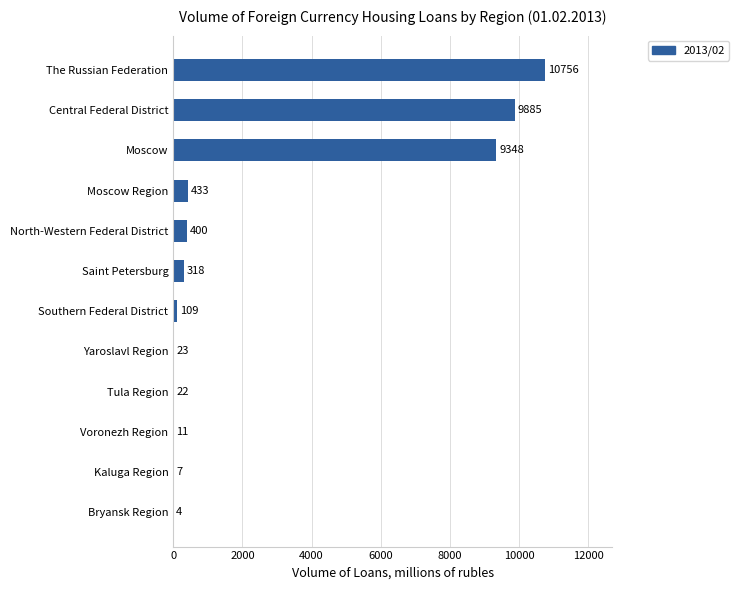

What is the ratio of the value at Bryansk Region to the value at Voronezh Region?

0.4